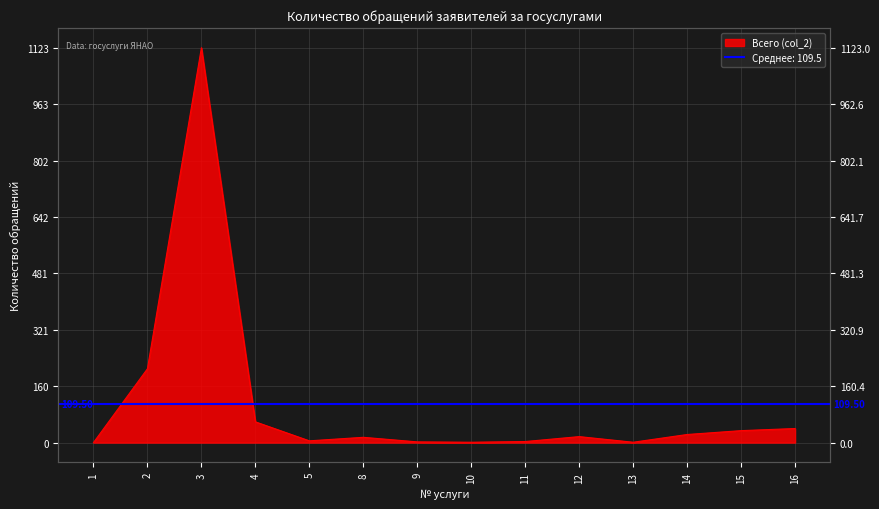

Does the chart display data point markers on the line(s)?

No